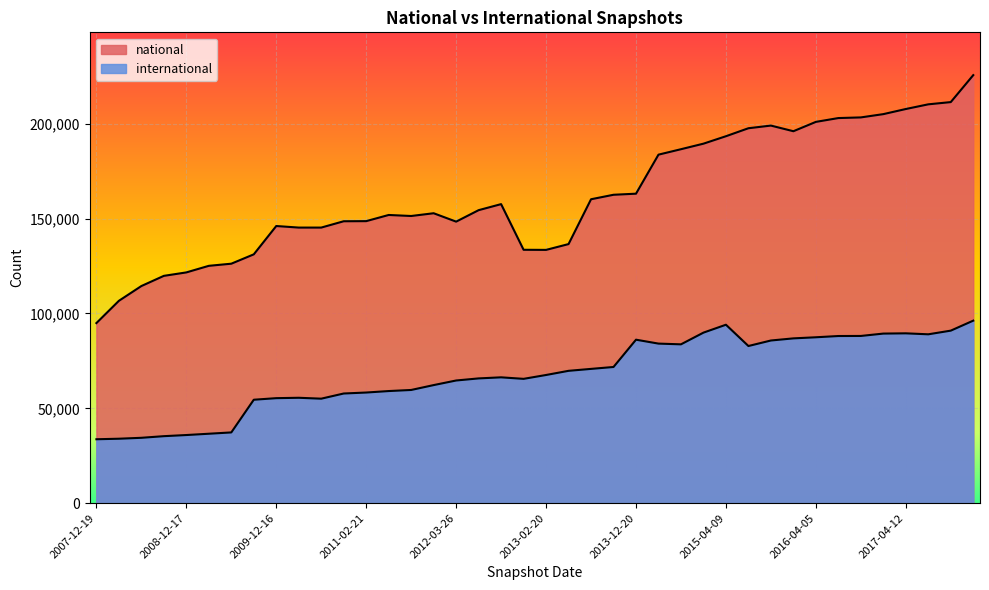

Which series changed the most between 2007-12-19 and 2014-03-28?

national